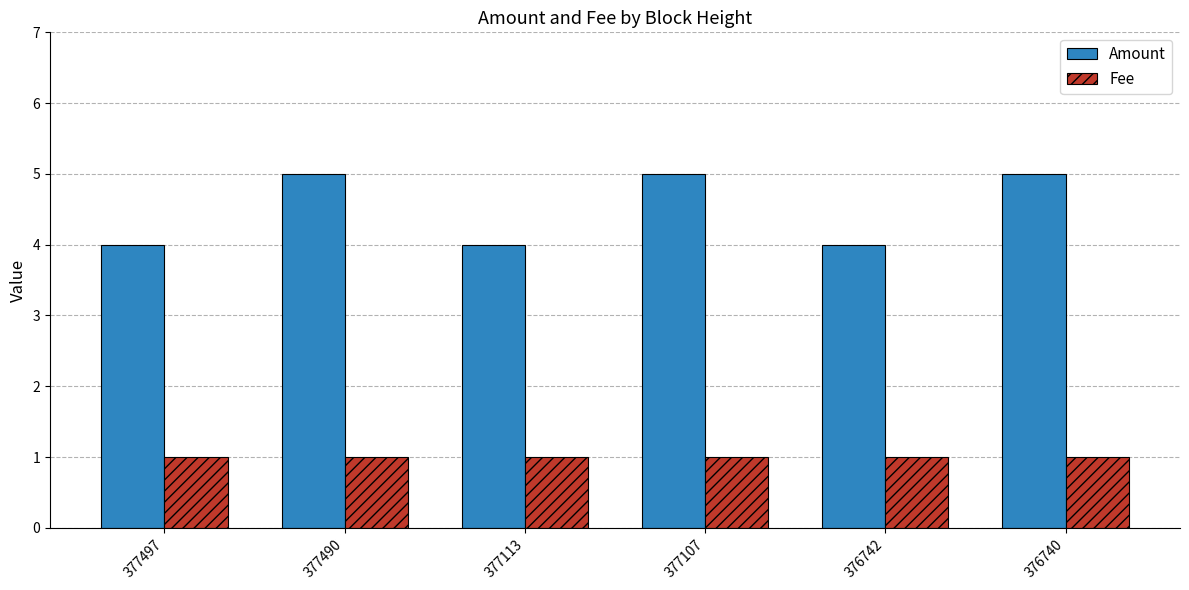

How many Amount values are between 4 and 5?

6